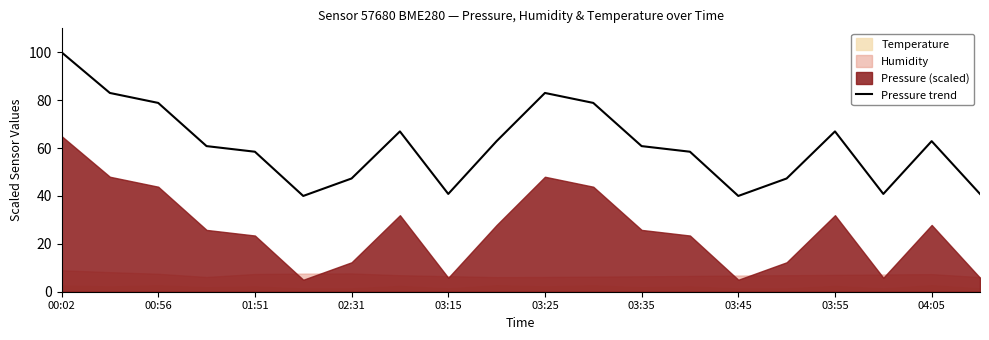

What is the difference between the maximum and minimum values?

60.0